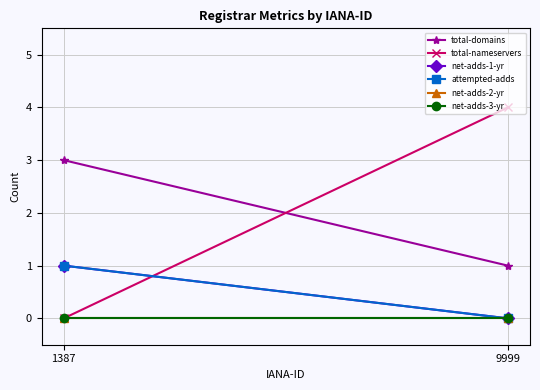

Rank the categories by net-adds-1-yr value from highest to lowest.

1387, 9999